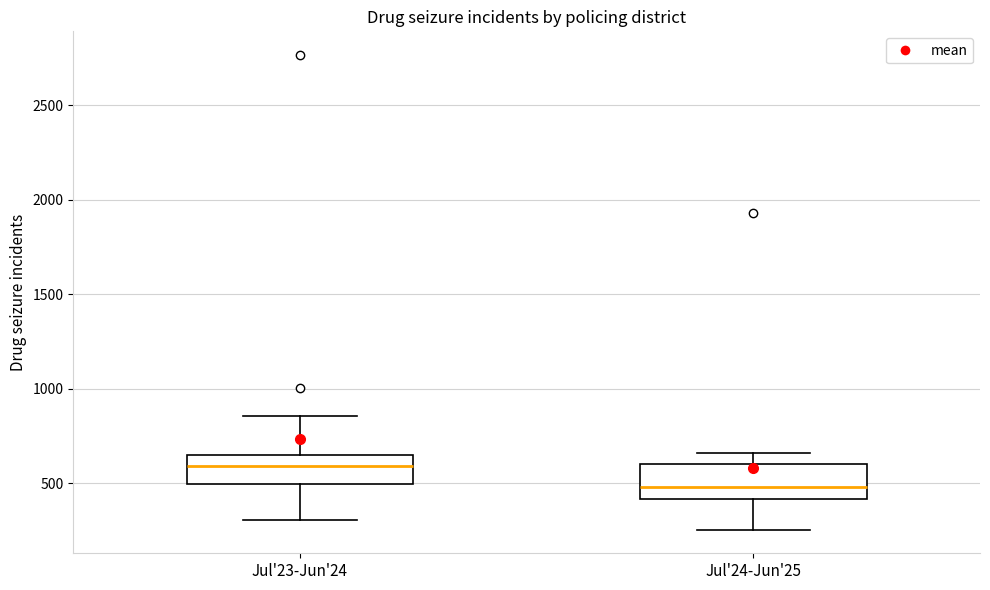

Which box has the lowest median line?

Jul'24-Jun'25